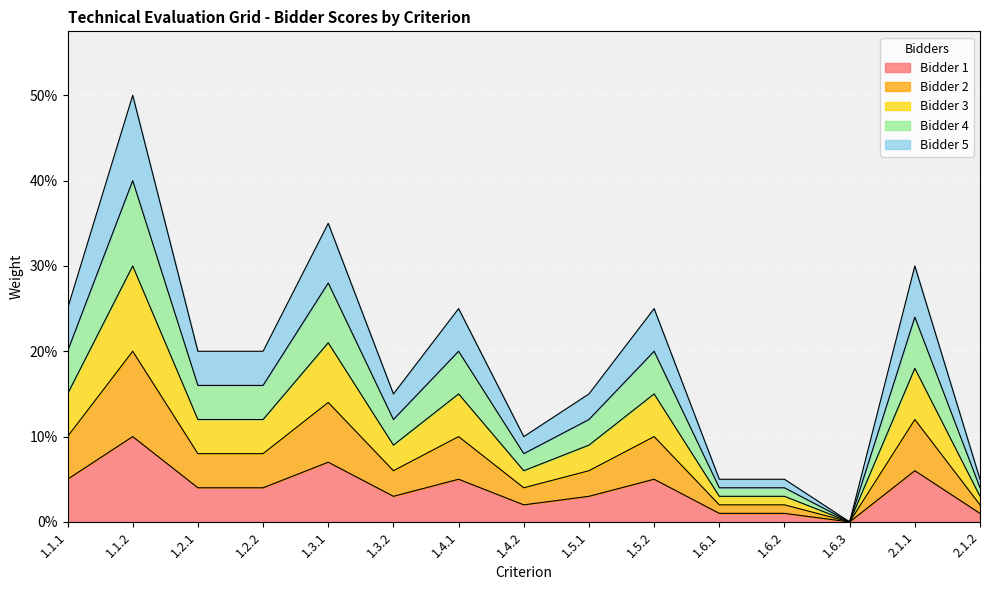

True or false: Bidder 4 and Bidder 3 cross at least once.

False